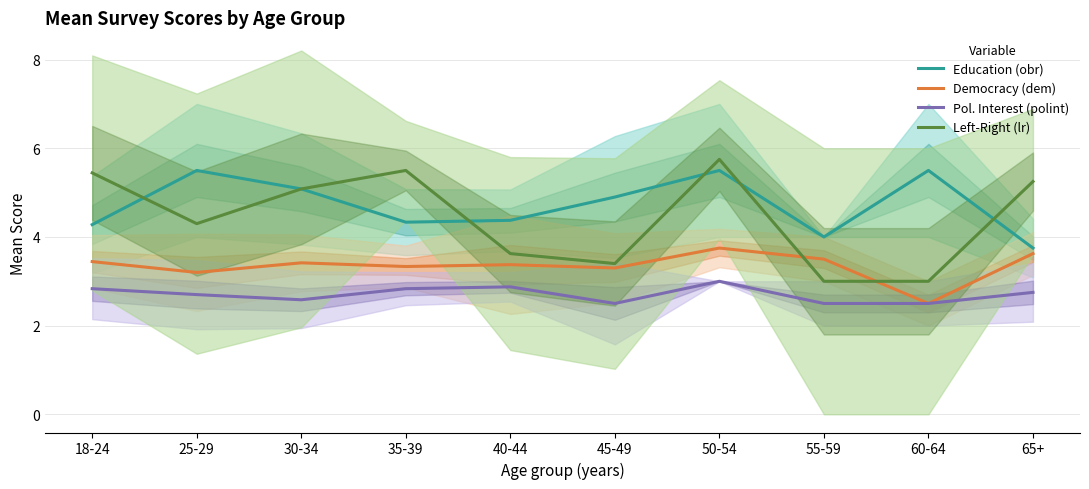

At which category is the sum across all series the highest?

50-54